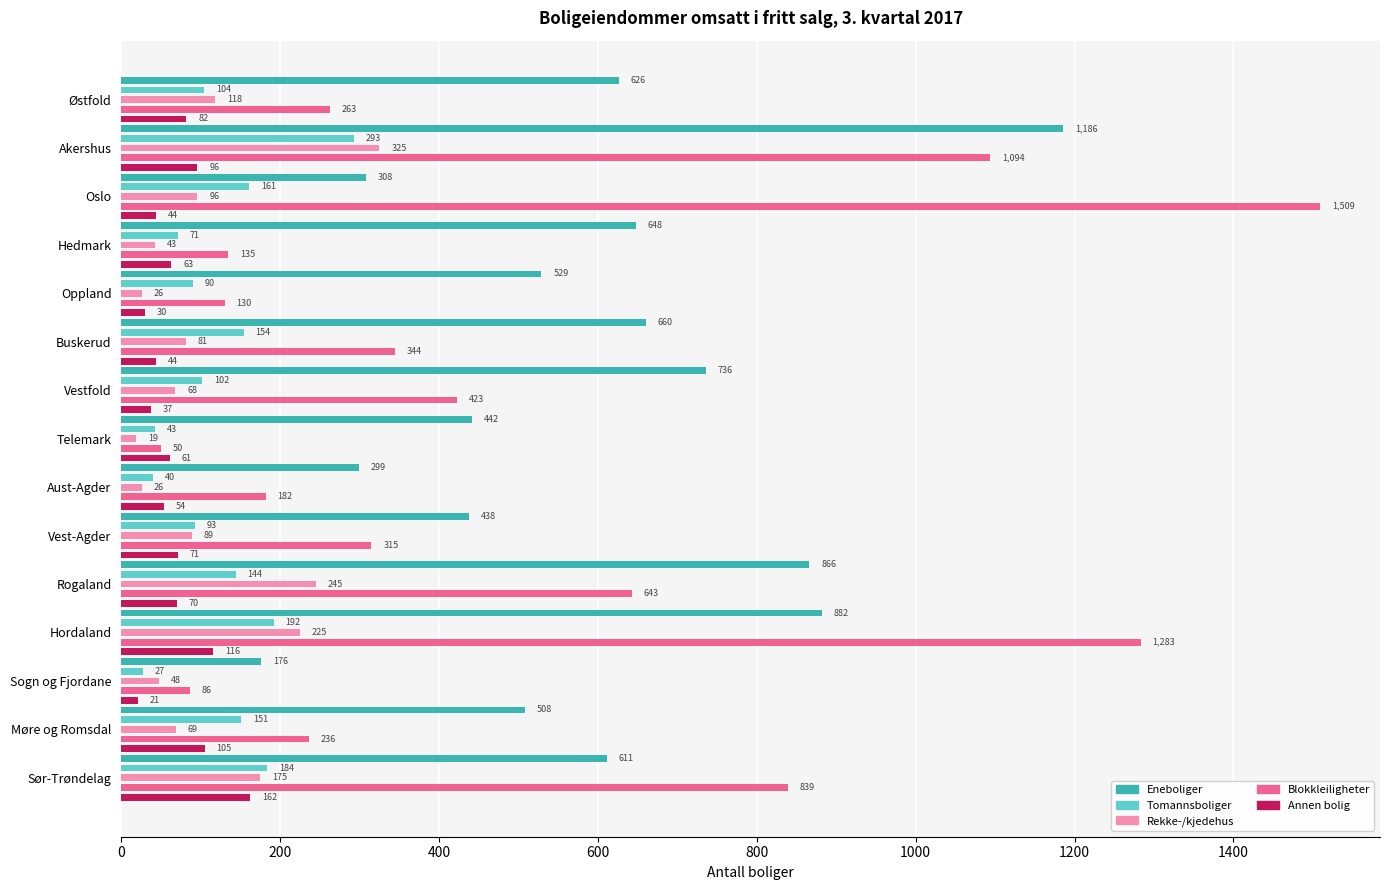

What is the smallest value displayed?

19